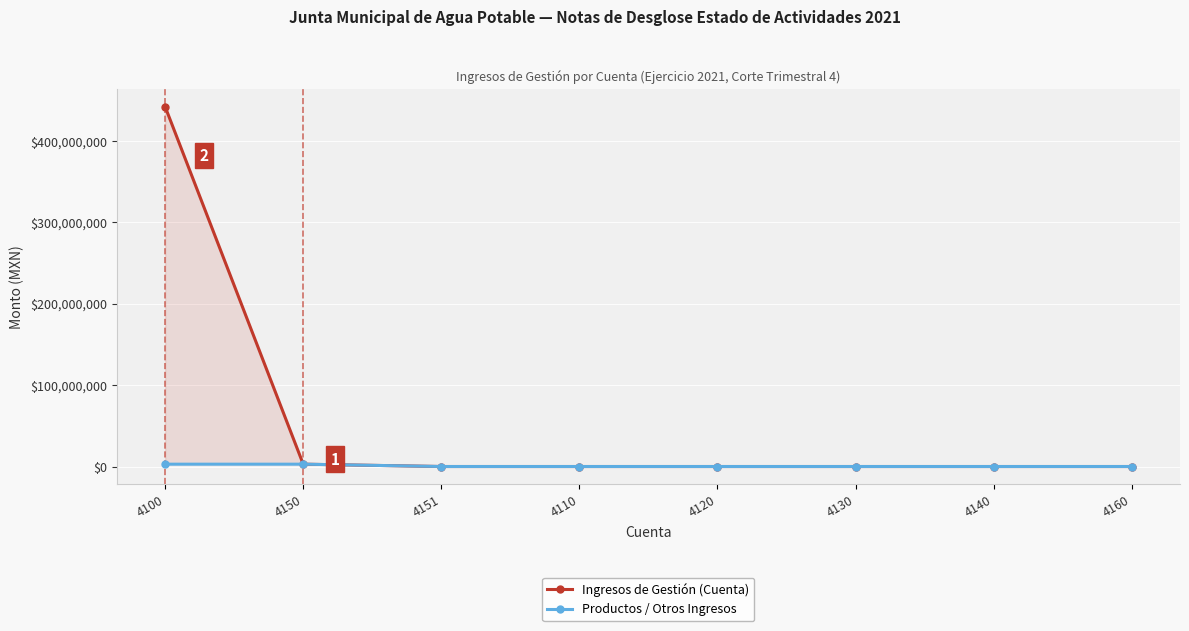

True or false: Productos / Otros Ingresos and Ingresos de Gestión (Cuenta) intersect in this chart.

False